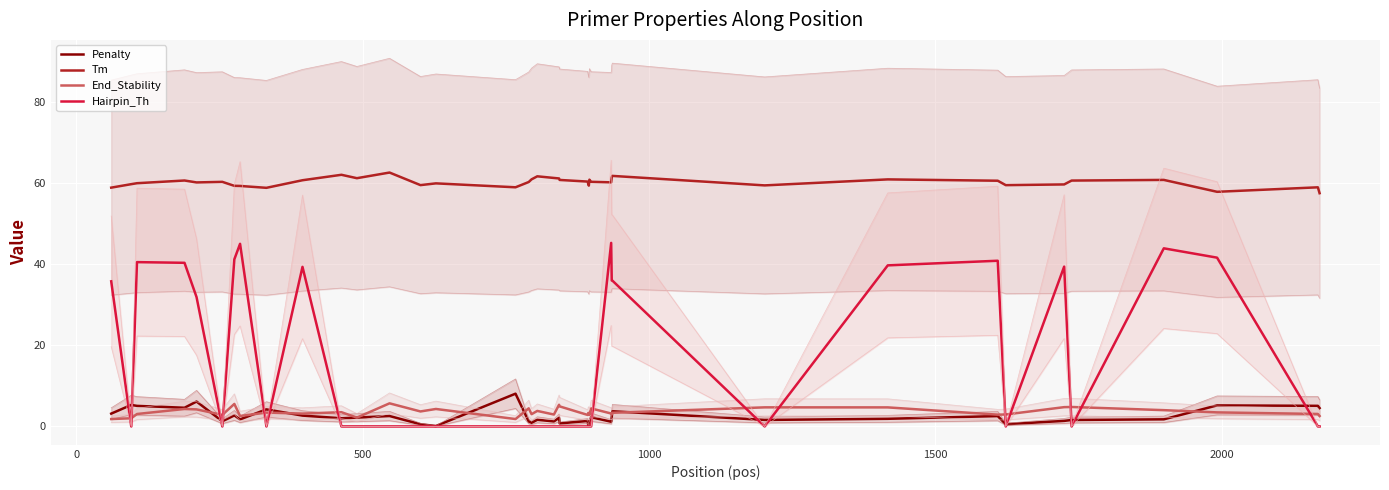

True or false: Hairpin_Th and Tm intersect in this chart.

False